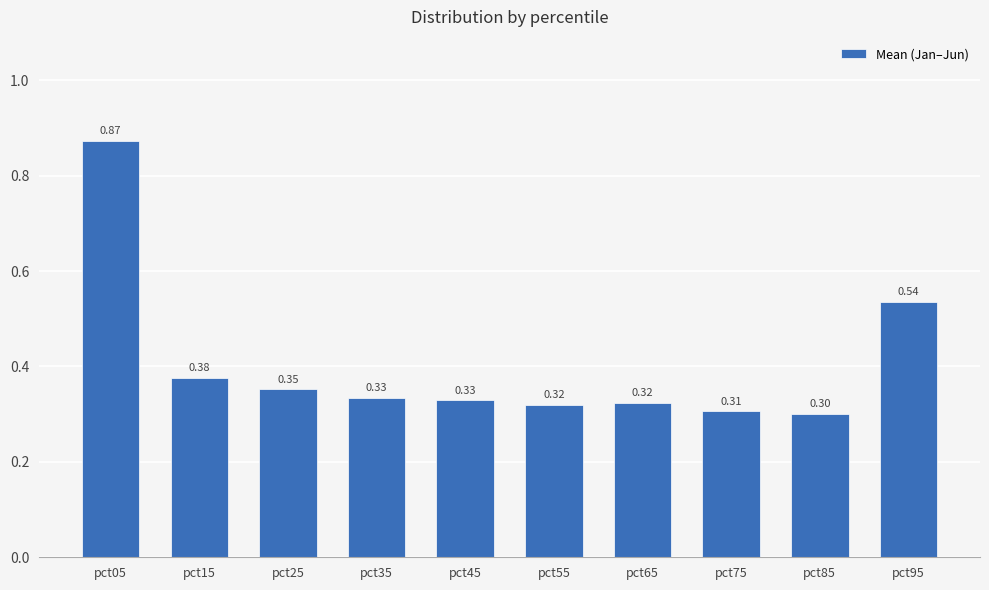

What is the sum of the values at pct45 and pct15?

0.7